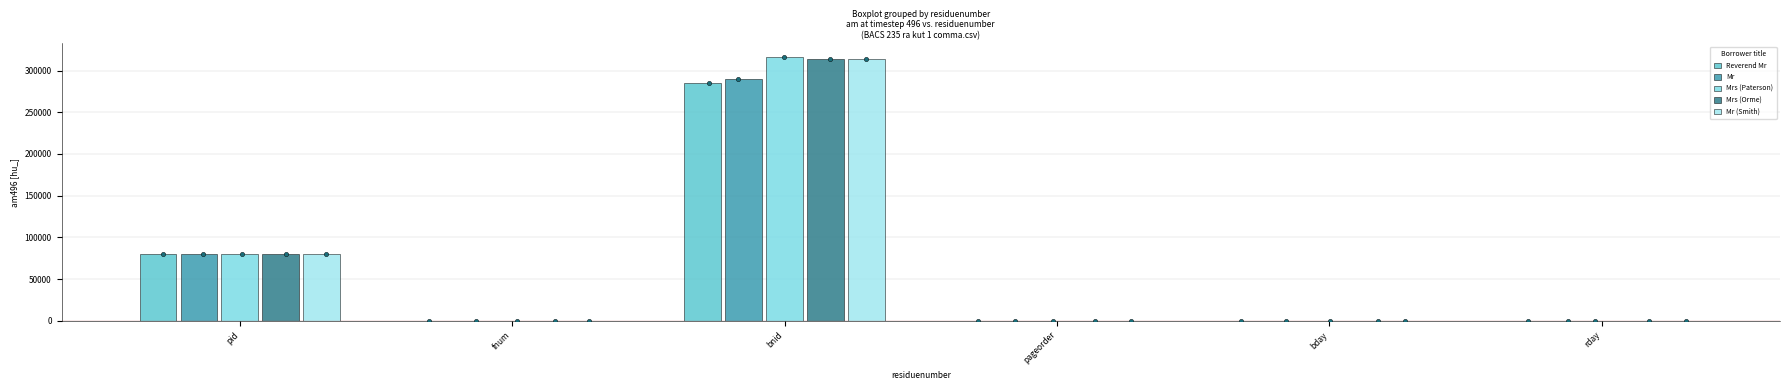

Which series contains the lowest Y value?

Mrs (Paterson)